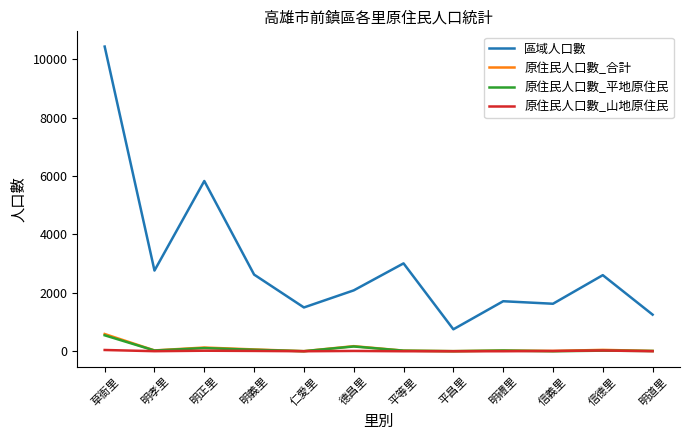

Which category has the lowest value in the 區域人口數 series?

平昌里